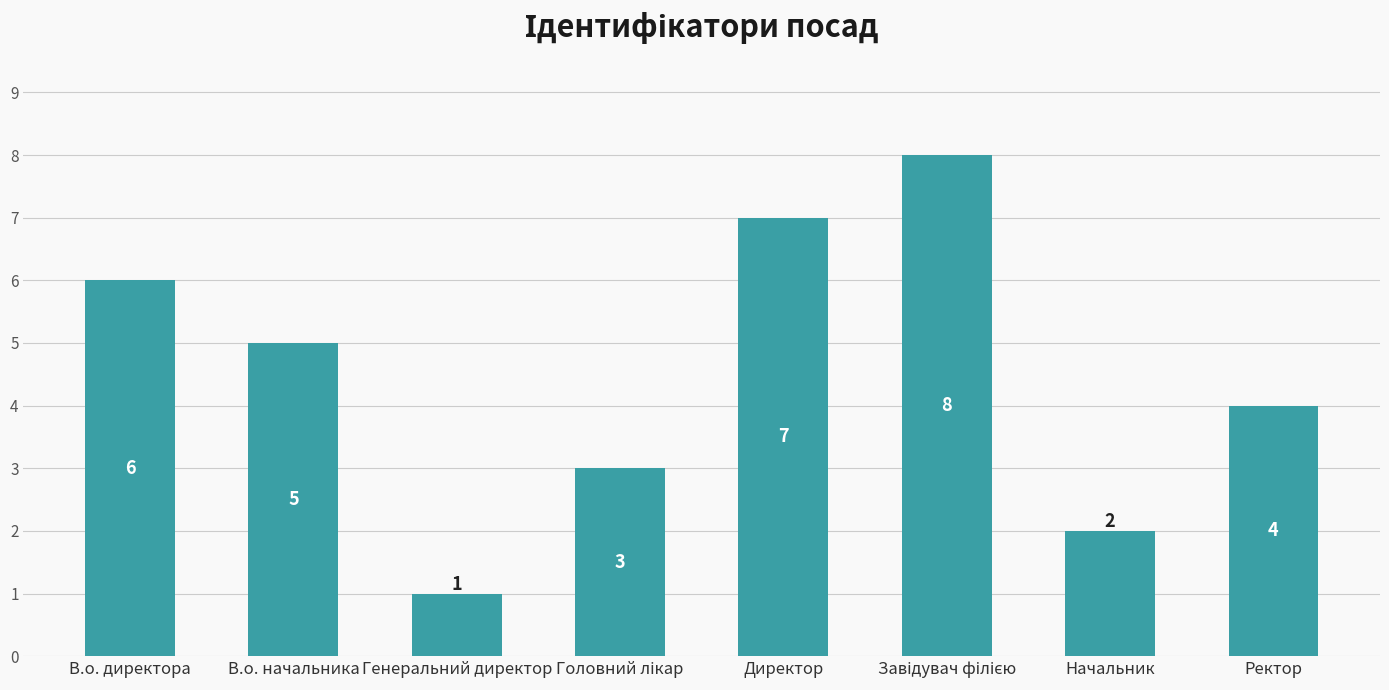

What is the ratio of the value at Директор to the value at Начальник?

3.5